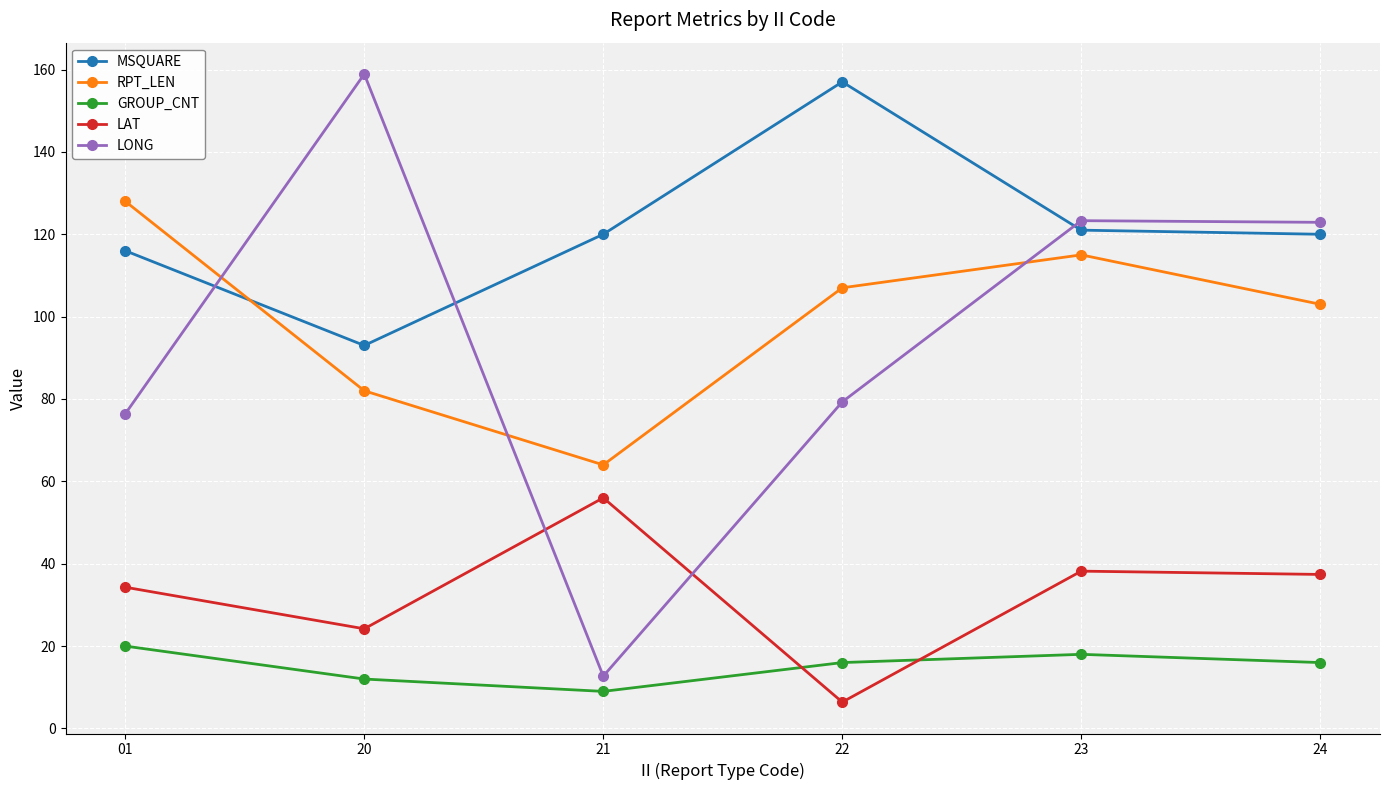

True or false: MSQUARE and RPT_LEN intersect in this chart.

True